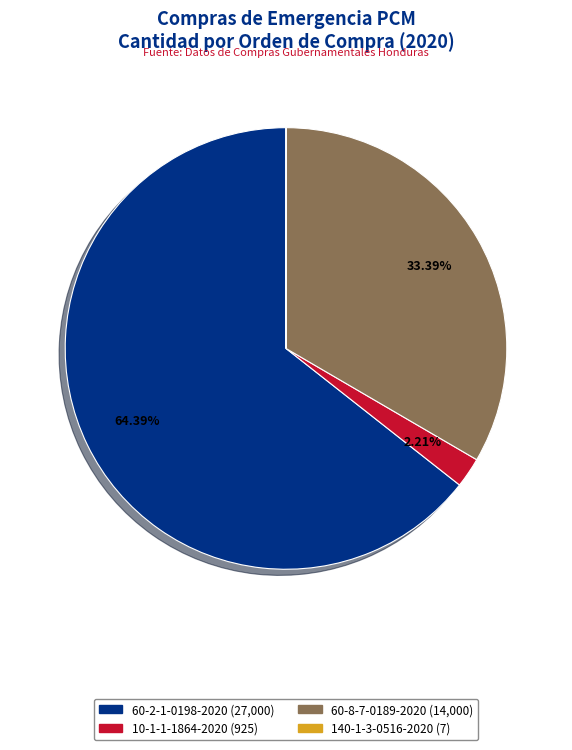

Is the sum of 60-8-7-0189-2020 and 60-2-1-0198-2020 greater than half?

Yes